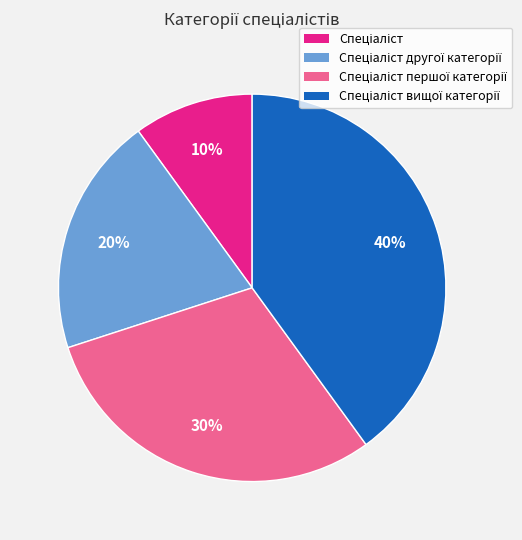

Does any single category account for the majority?

No